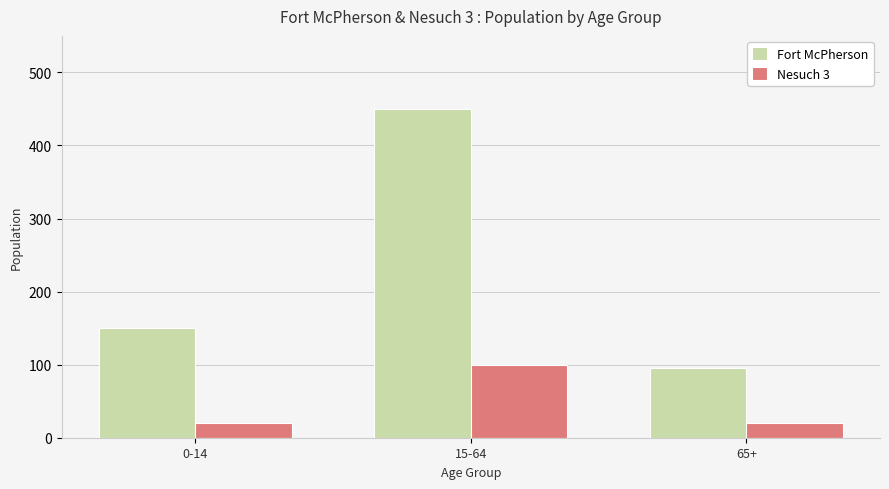

At which category is the sum across all series the highest?

15-64